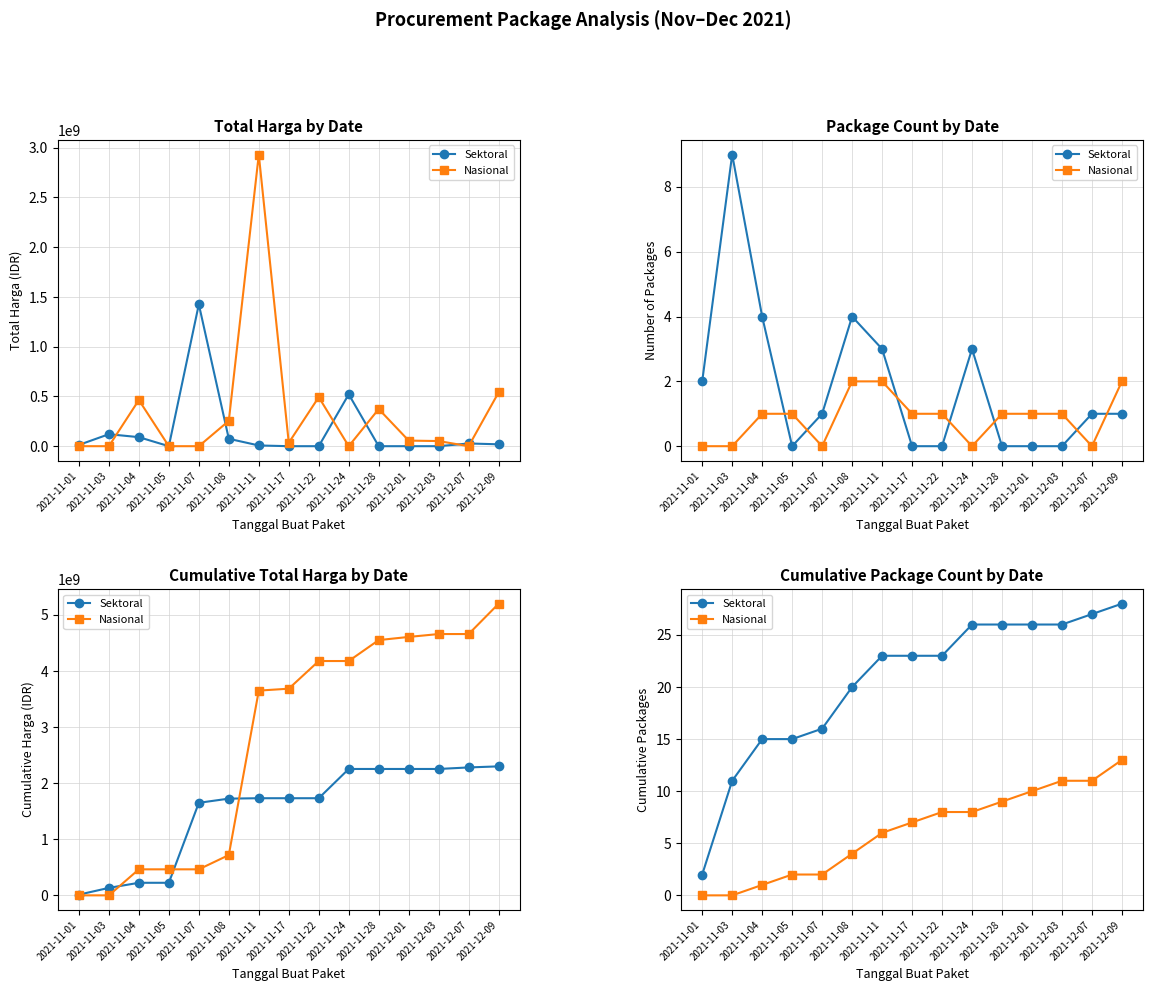

Is the value of Nasional at 2021-12-07 greater than the value of Sektoral at 2021-11-05?

No